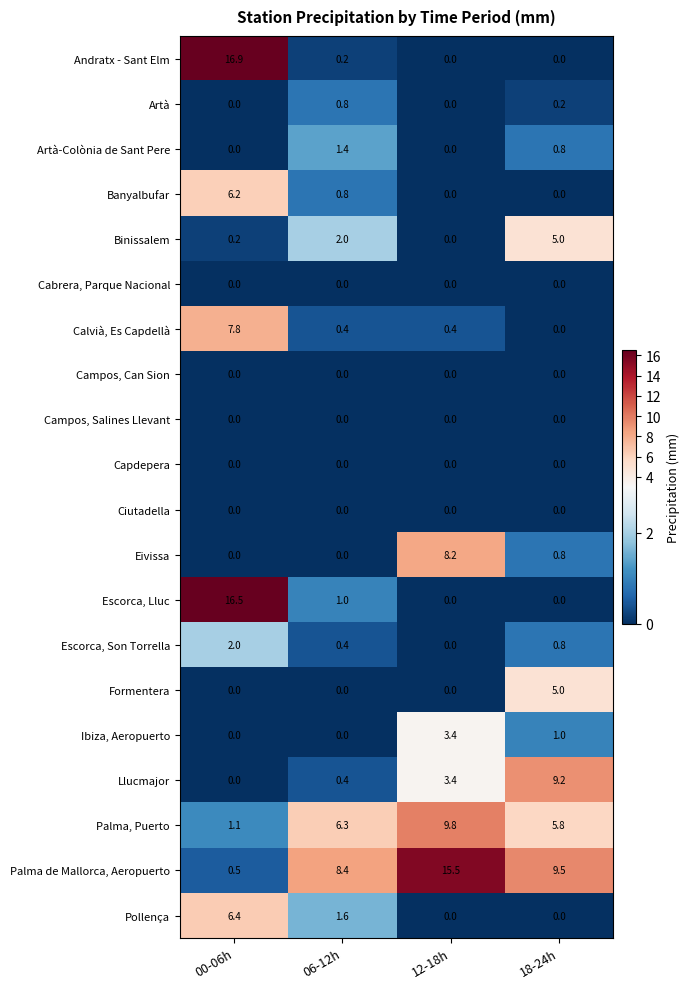

Which series has the largest range (max minus min)?

Andratx - Sant Elm